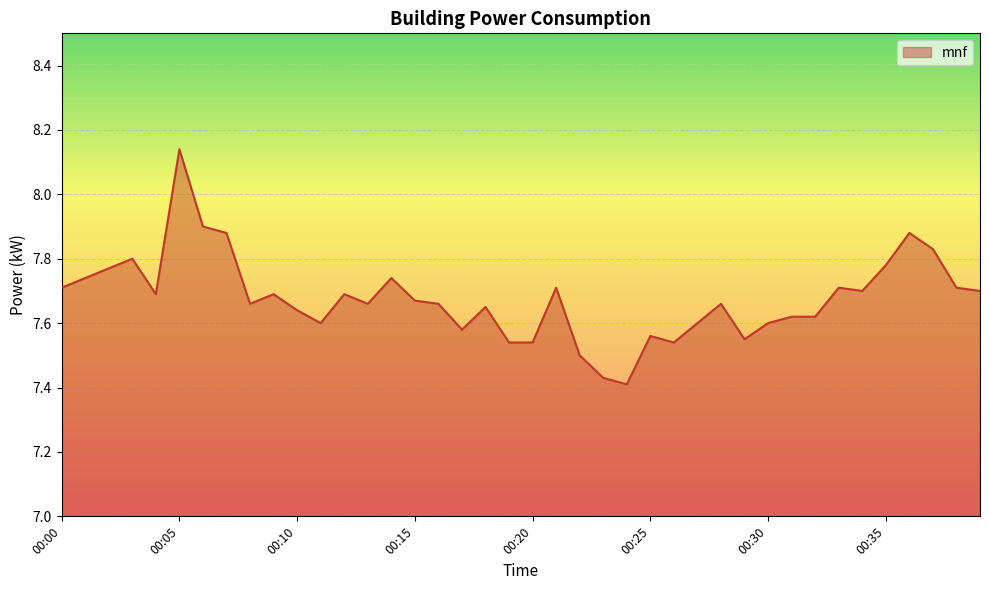

Does the chart display data point markers on the line(s)?

No